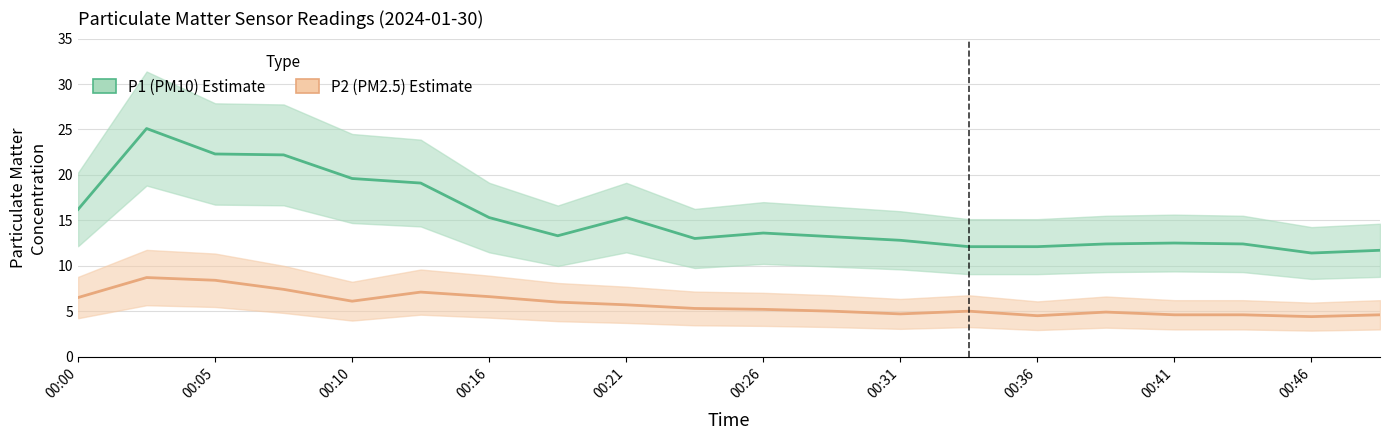

Which category has the lowest value in the P1 series?

00:46